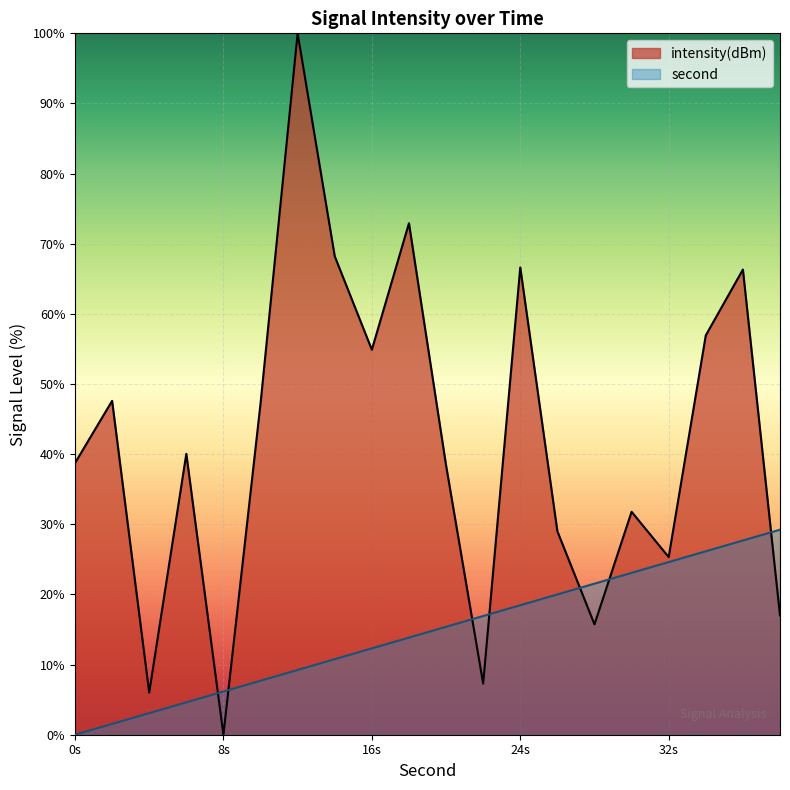

What is the value of the second_scaled point at the 20th from the left?

29.2